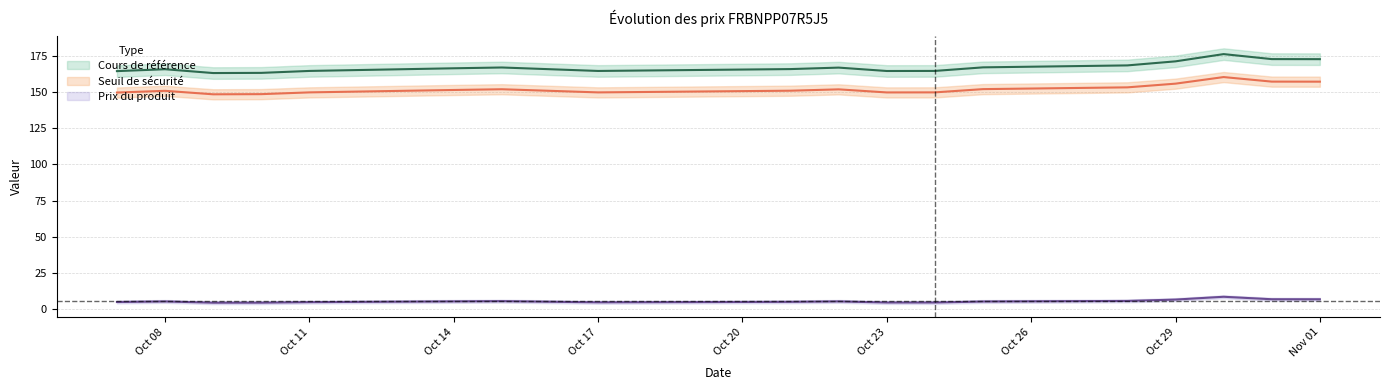

How many interior local peaks does the Seuil de sécurité series have?

4